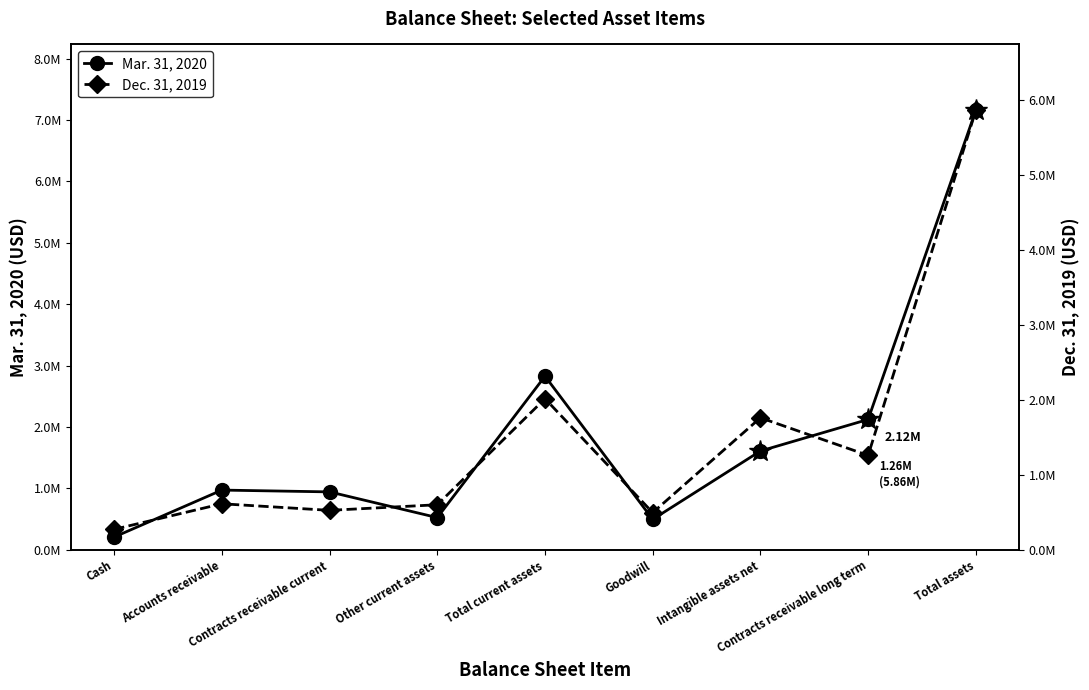

What is the difference between the maximum and minimum values in the Dec. 31, 2019 series?

5590789